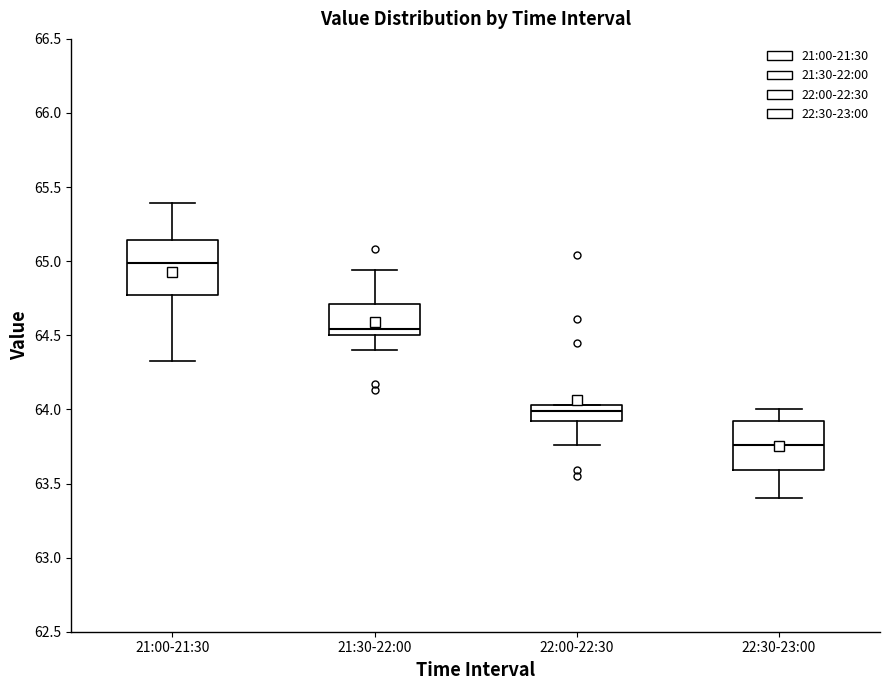

Which box's median line is the highest?

21:00-21:30